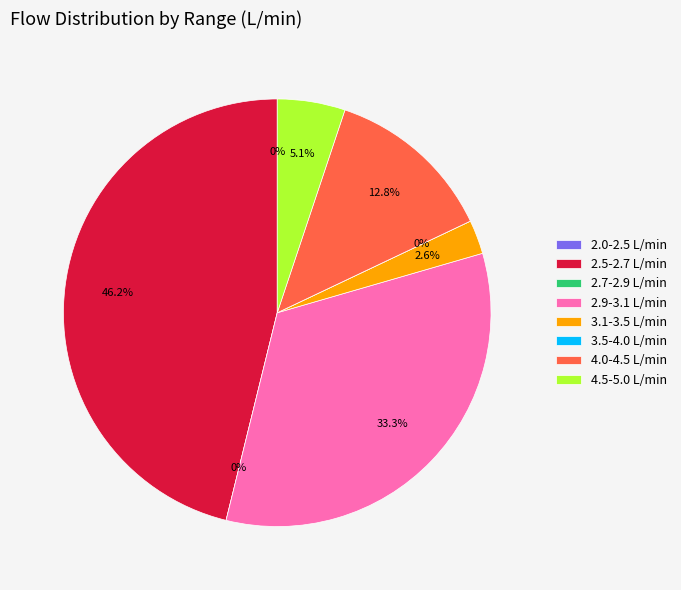

Does 11 account for over 50% of the chart?

No